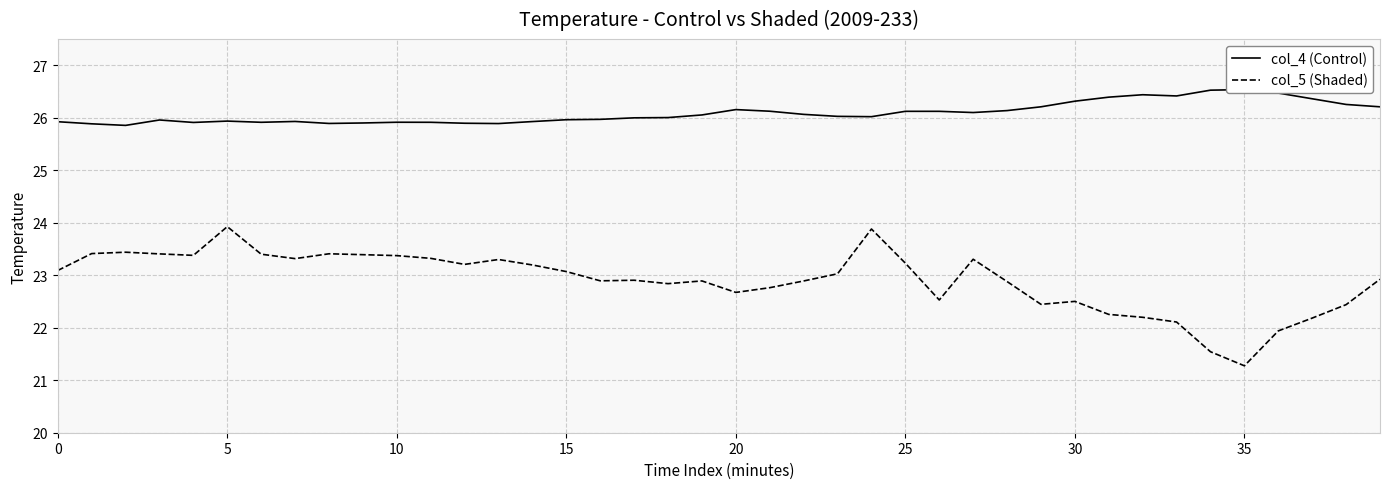

Which label corresponds to the largest value in the chart?

35